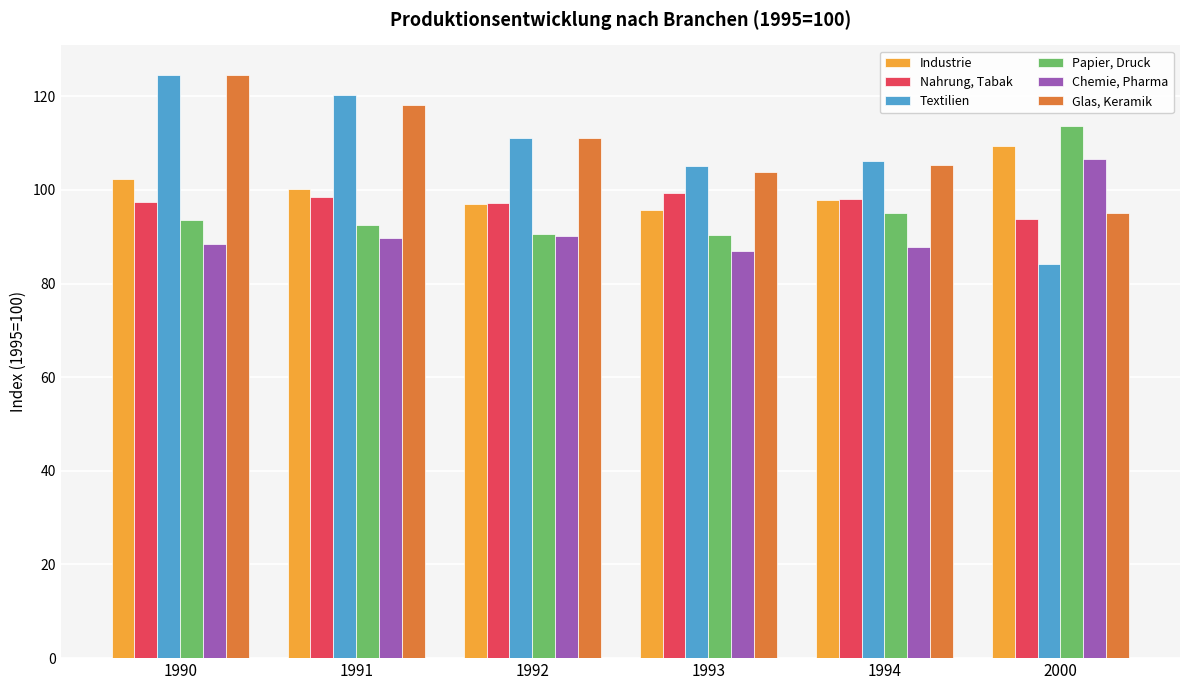

Which category has the lowest value in the Industrie series?

1993